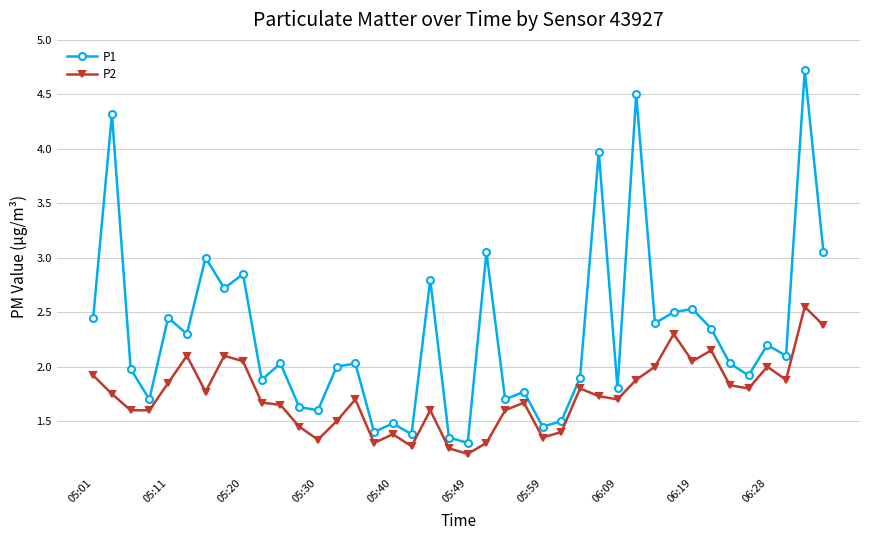

Is this an area chart (filled region under the line)?

No